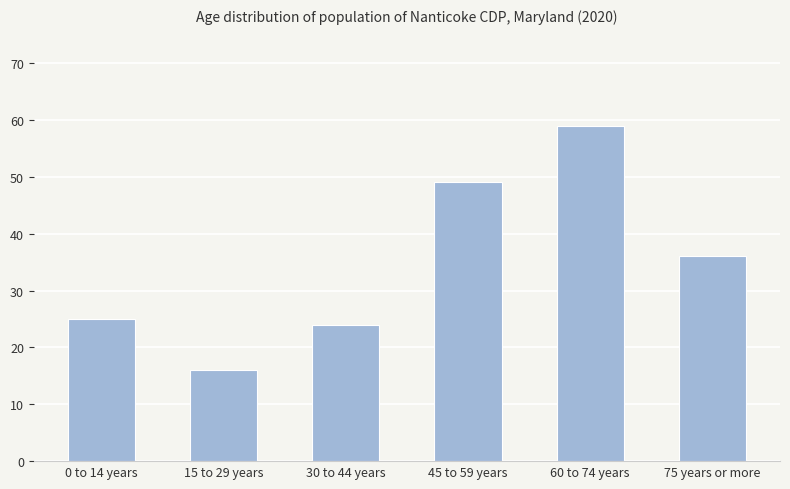

What is the label of the 1st bar from the left?

0 to 14 years